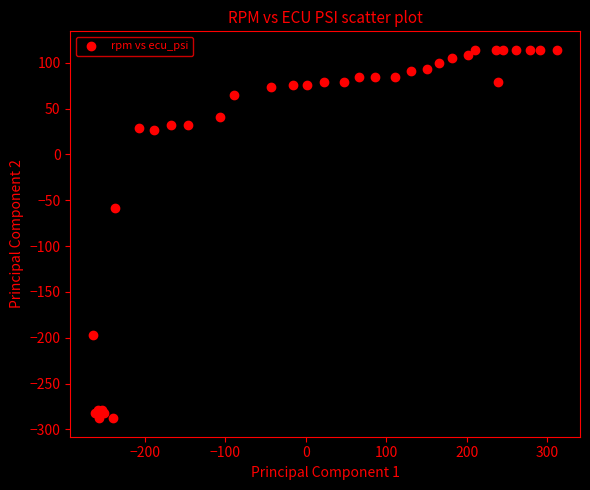

What Y value in the scatter plot is closest to -86?

-59.0